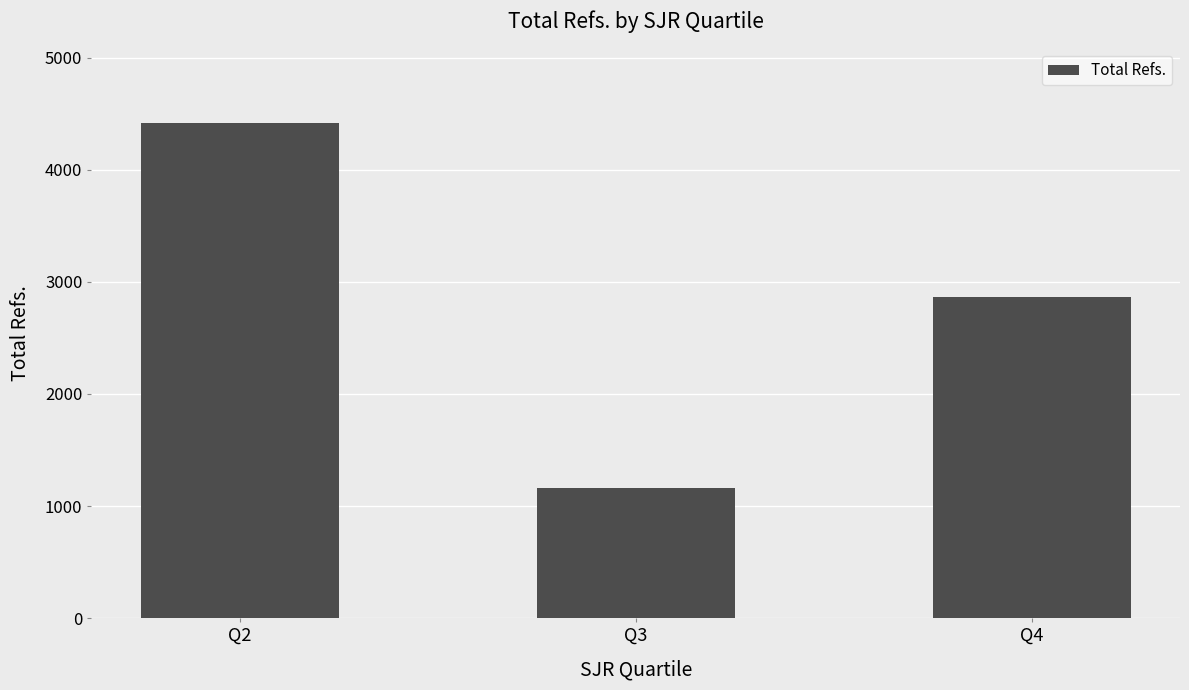

Which has a higher value, Q3 or Q4?

Q4